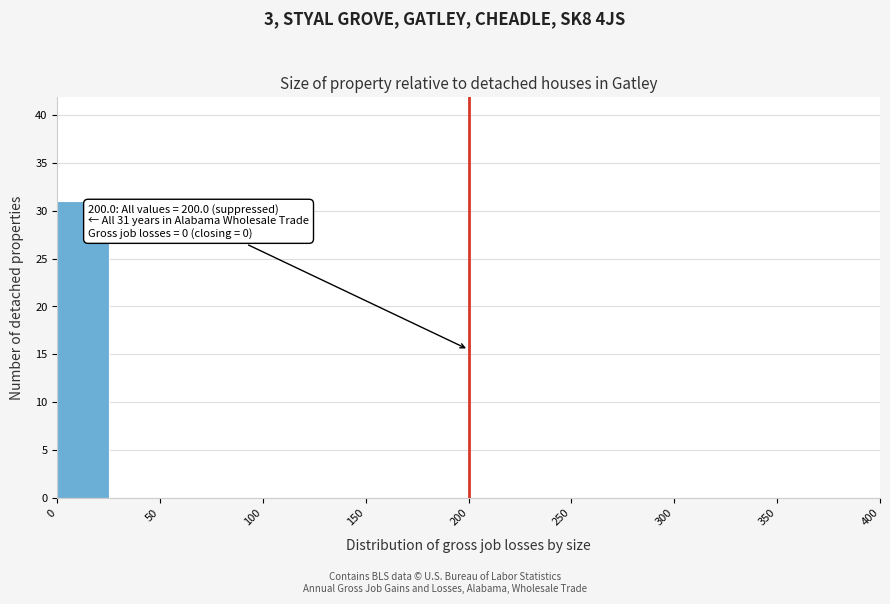

Which range on the x-axis has the tallest bar?

0 to 25